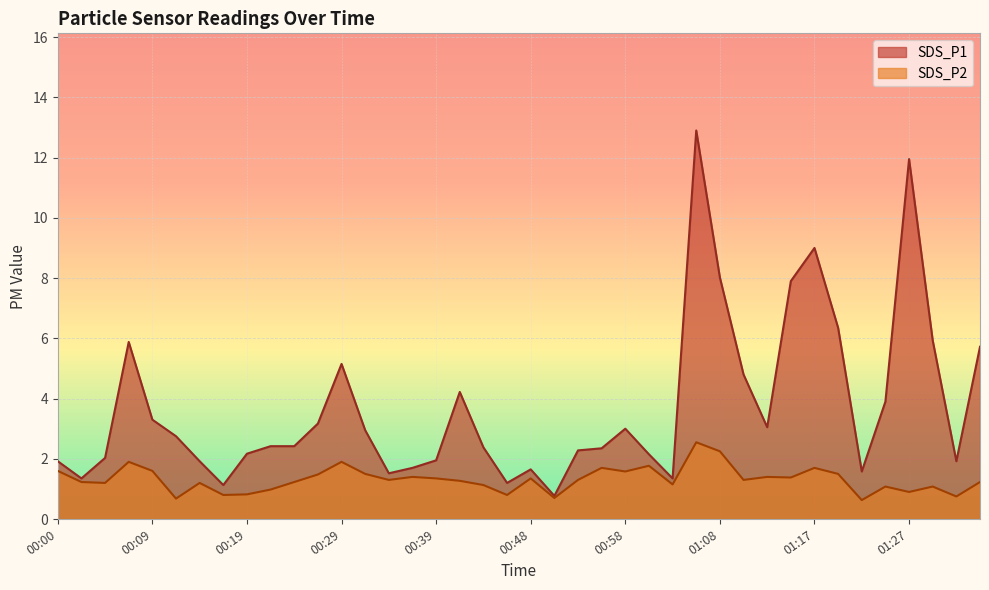

What position from the right is 01:05?

13